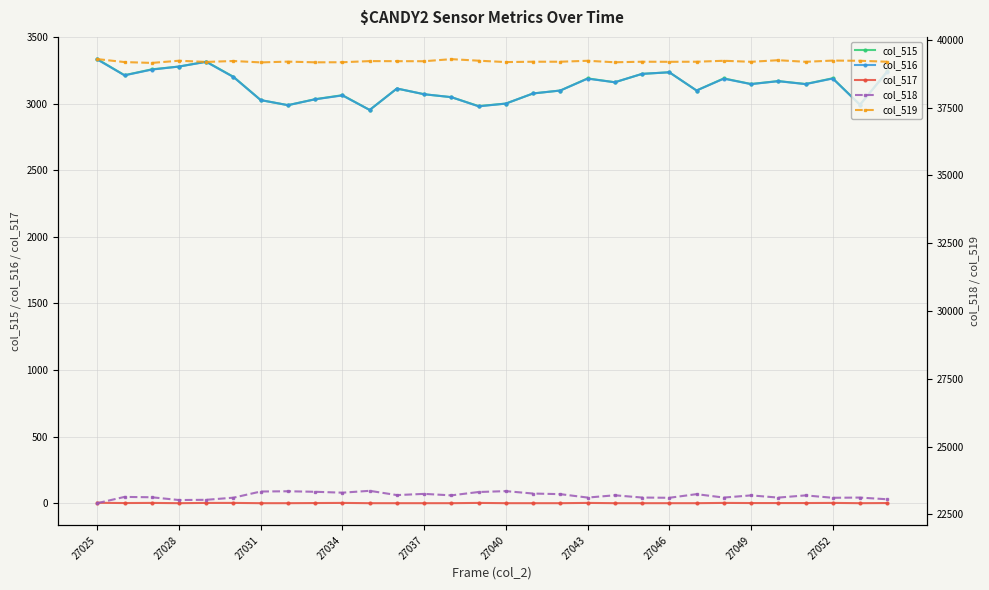

What is the difference between the second highest and second lowest values in the col_518 series?

328